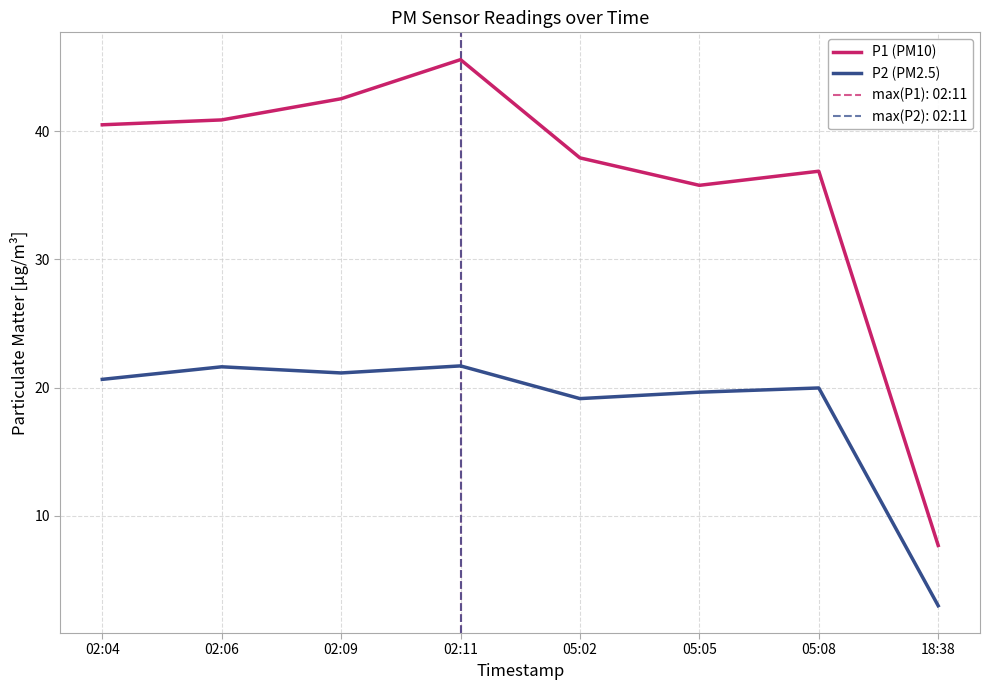

True or false: P1 (PM10) and P2 (PM2.5) intersect in this chart.

False